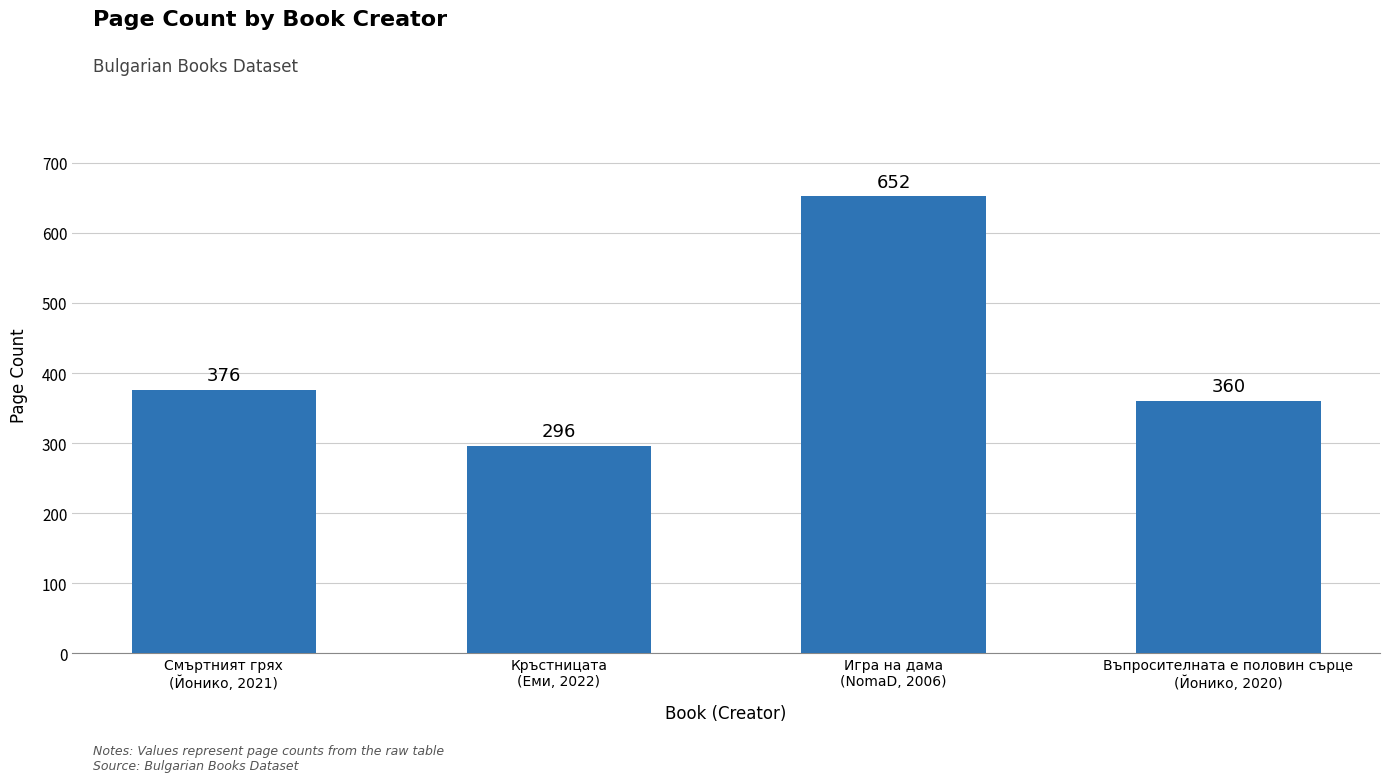

How many categories are shown in the chart?

4